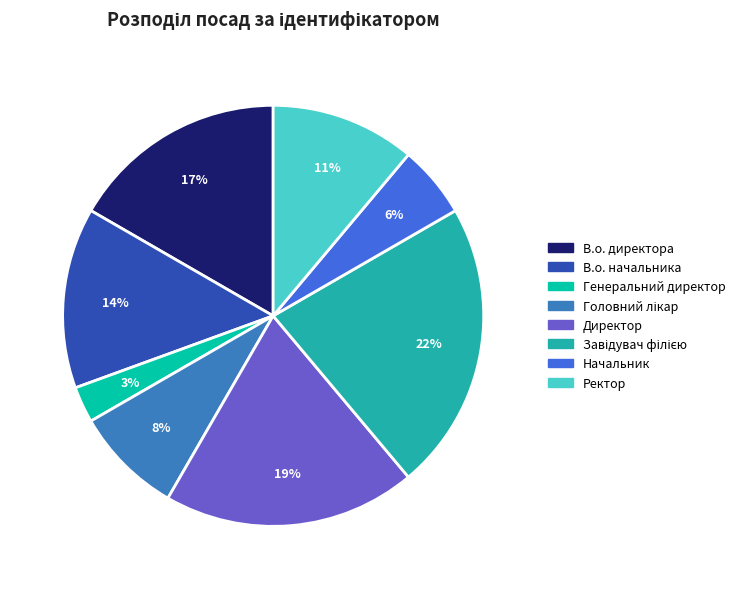

Is the sum of В.о. начальника and Ректор greater than half?

No